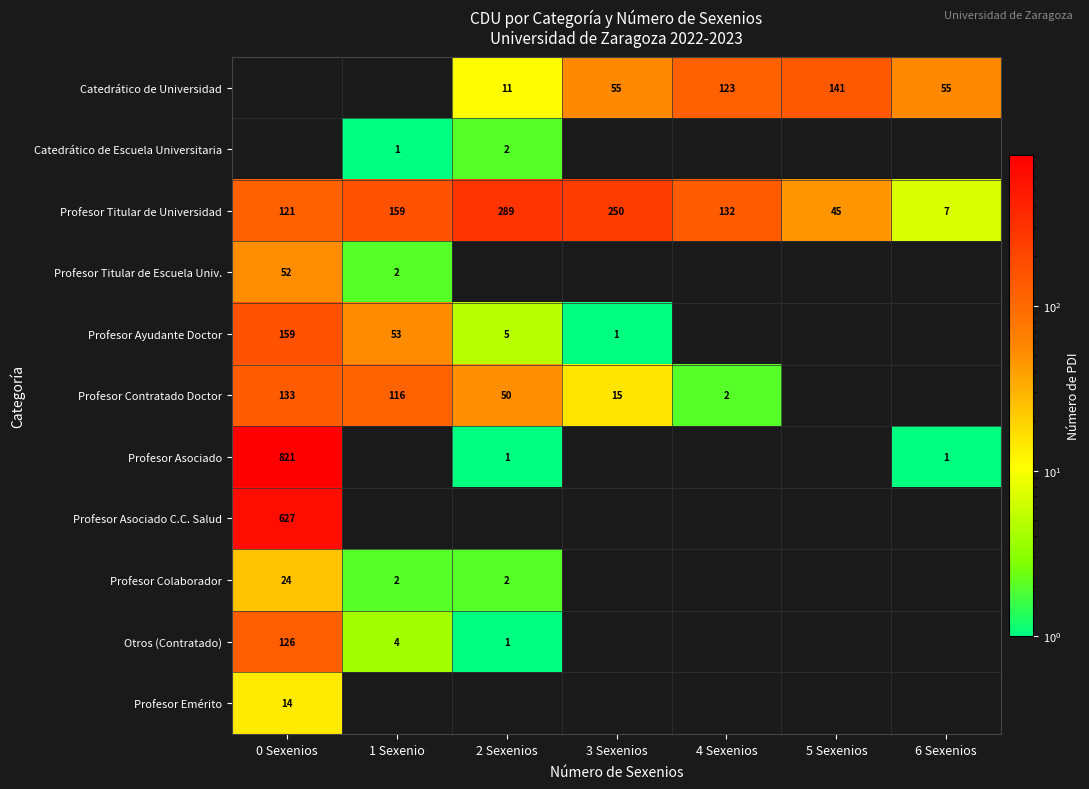

The Profesor Contratado Doctor series shows 15 at 3 Sexenios. True or false?

True